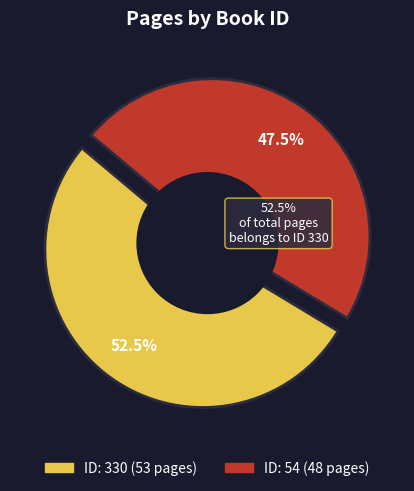

Rank the categories by value from lowest to highest.

54, 330